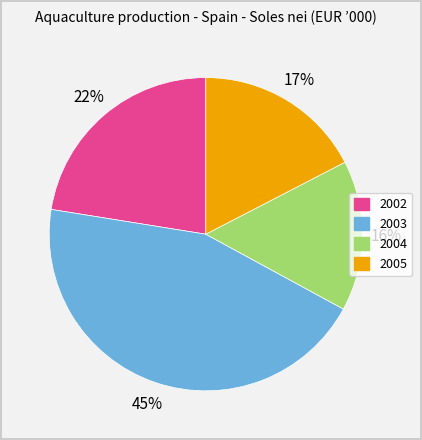

Do 2002 and 2004 together represent more than half of the pie?

No